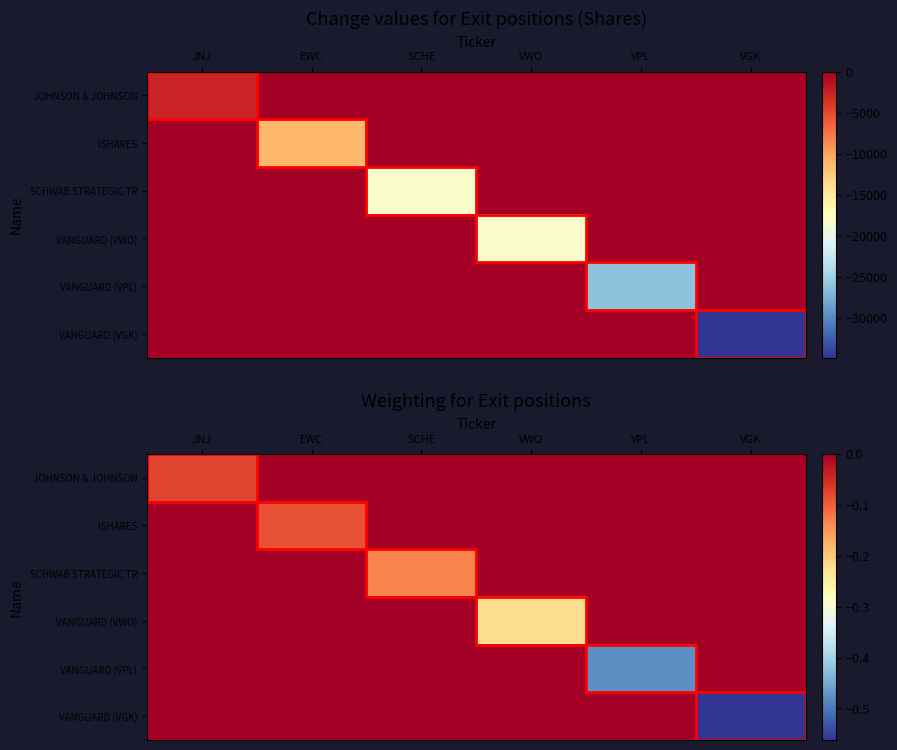

Rank the series by their maximum value, from highest to lowest.

JOHNSON & JOHNSON, ISHARES, SCHWAB STRATEGIC TR, VANGUARD (VWO), VANGUARD (VPL), VANGUARD (VGK)